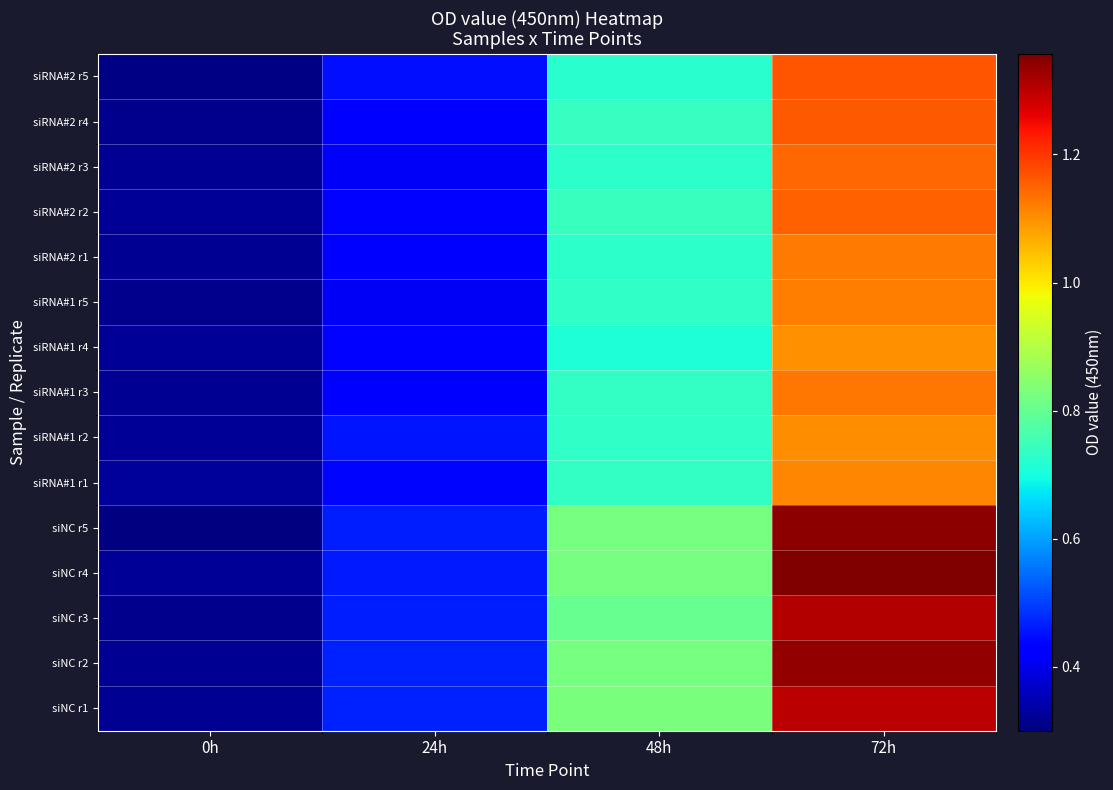

How many categories are shown in the chart?

4